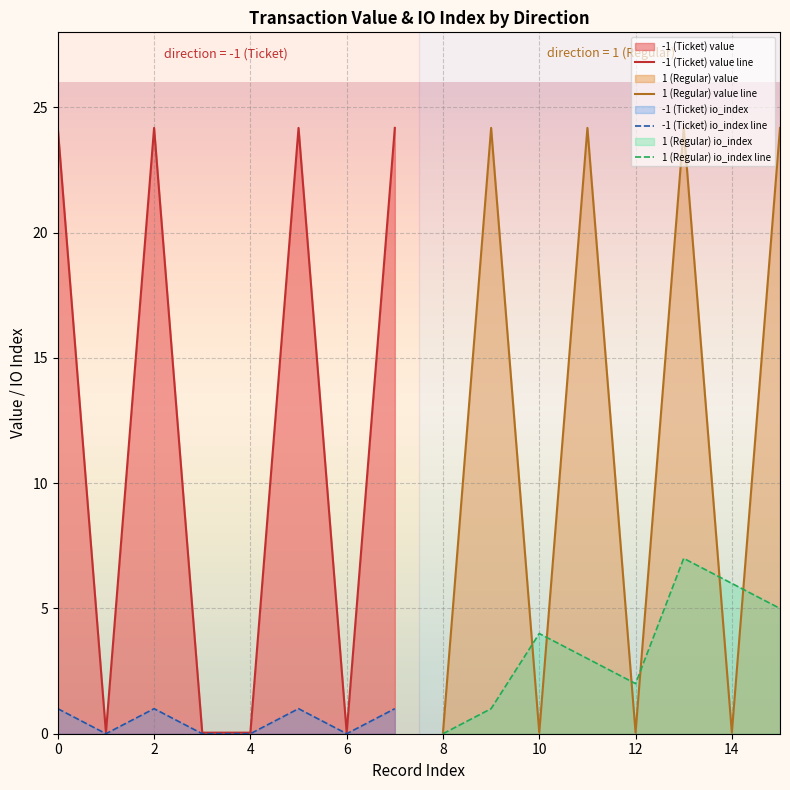

True or false: -1 (Ticket) value line has more than 2 points higher than both neighbors.

False